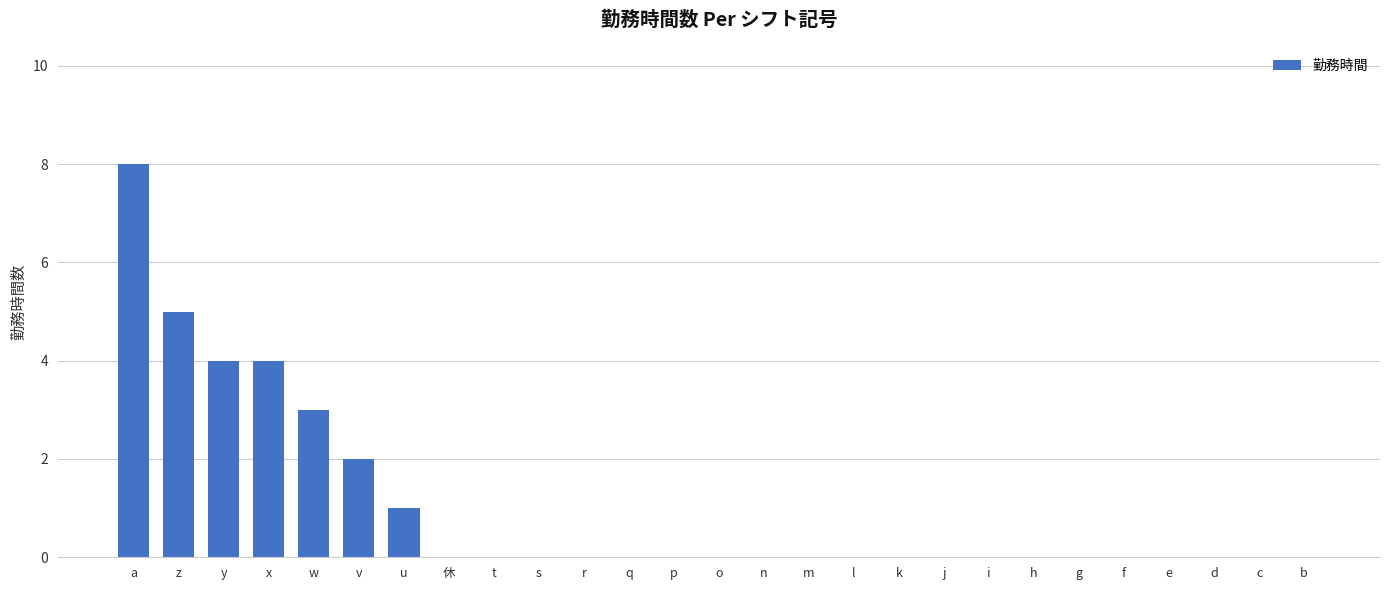

How many values are between 0 and 1?

21